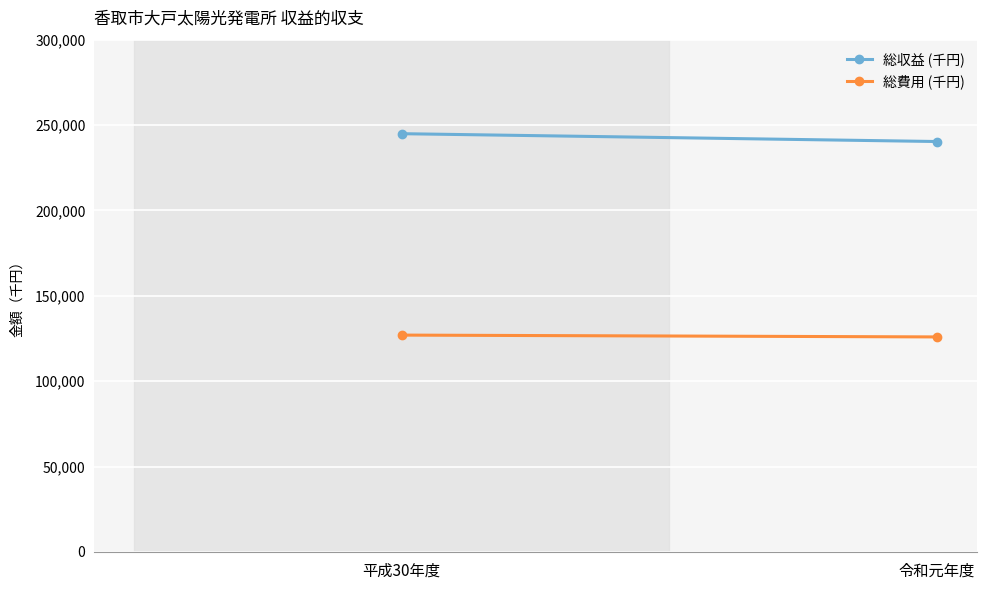

Which has a higher value, 平成30年度 or 令和元年度?

平成30年度